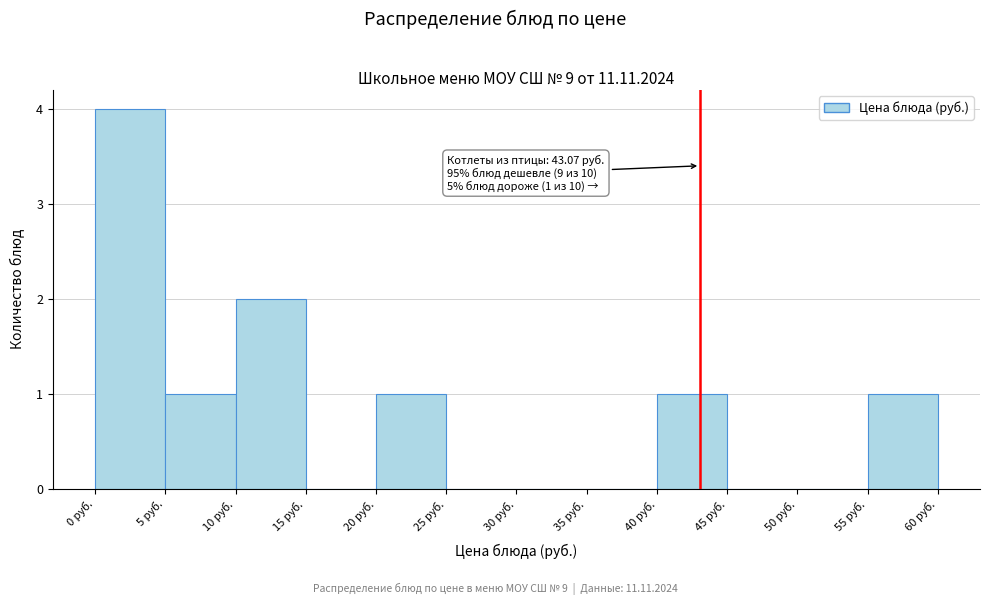

Which range on the x-axis has the tallest bar?

0 to 5